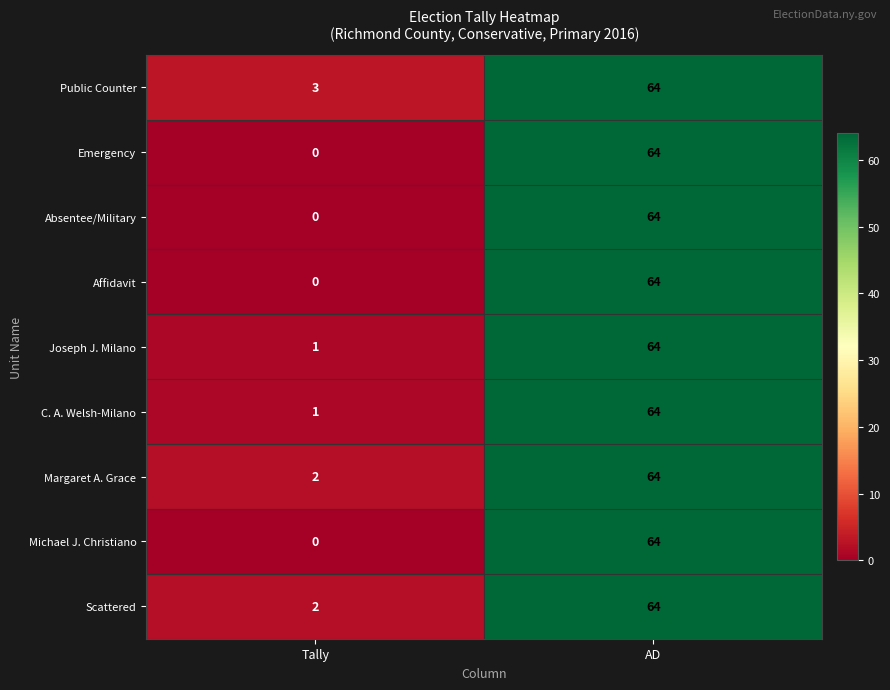

The Absentee/Military series shows 0 at Tally. True or false?

True